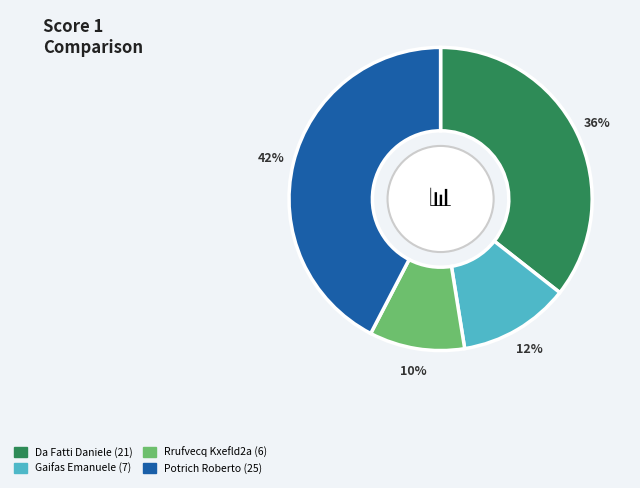

Is there a majority slice in this chart?

No